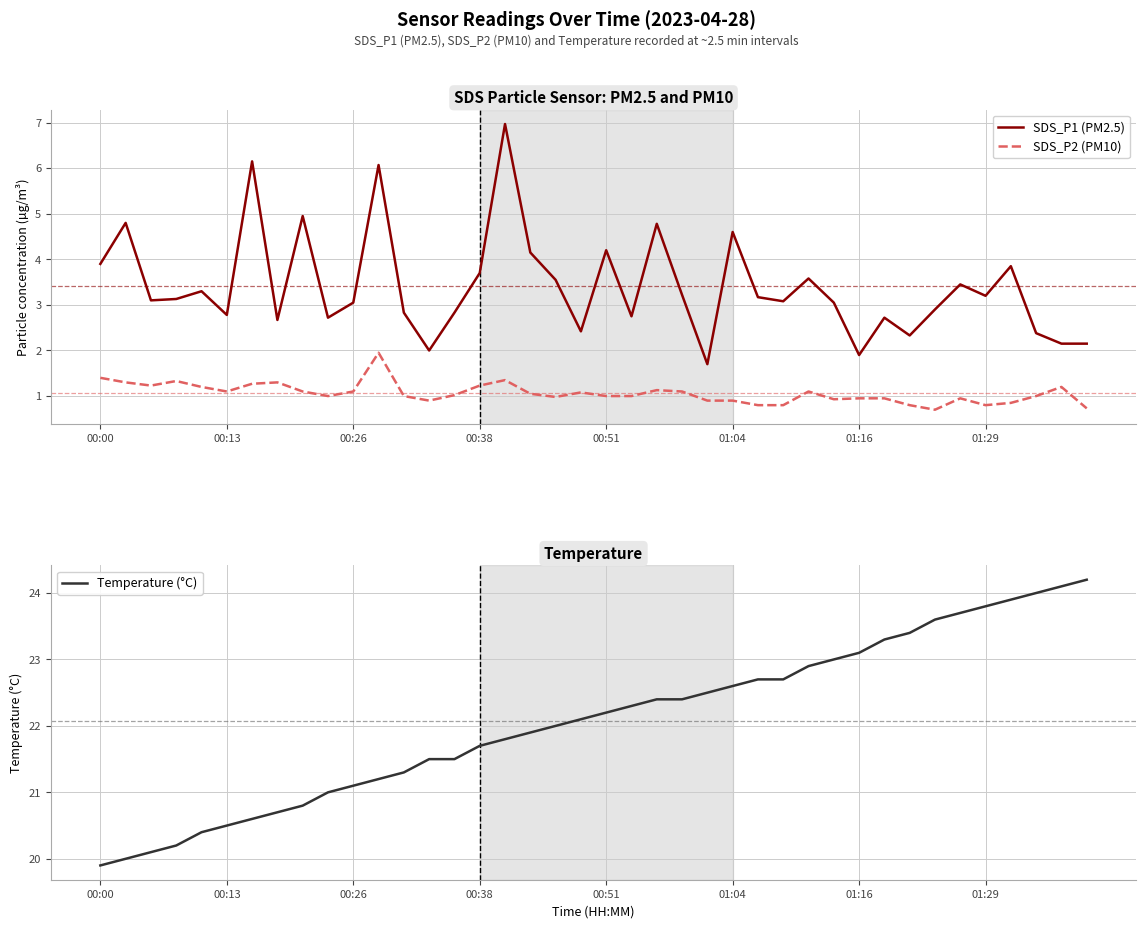

Is it true that SDS_P1 (PM2.5) equals 2.3 at 24?

False